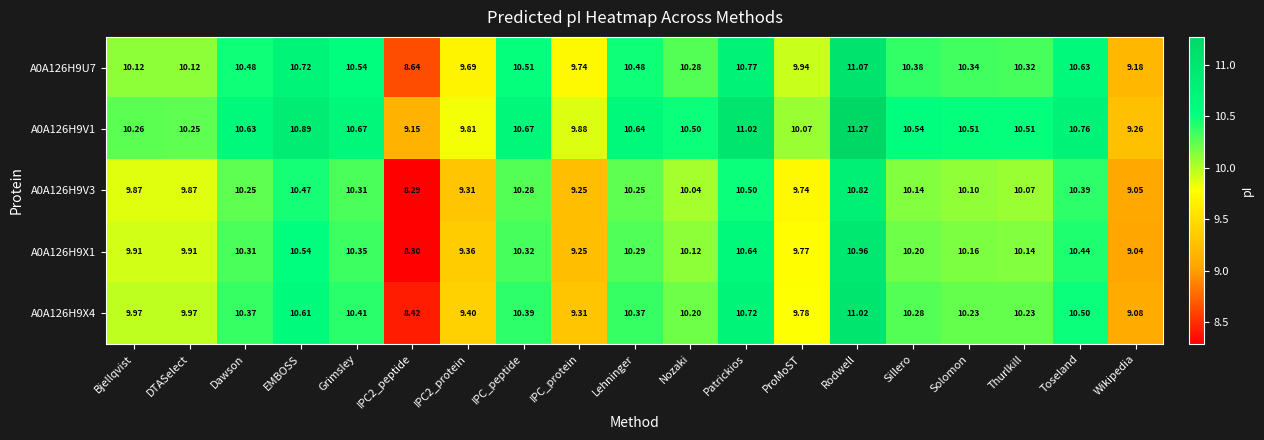

Which category has the highest value in the A0A126H9X1 series?

Rodwell